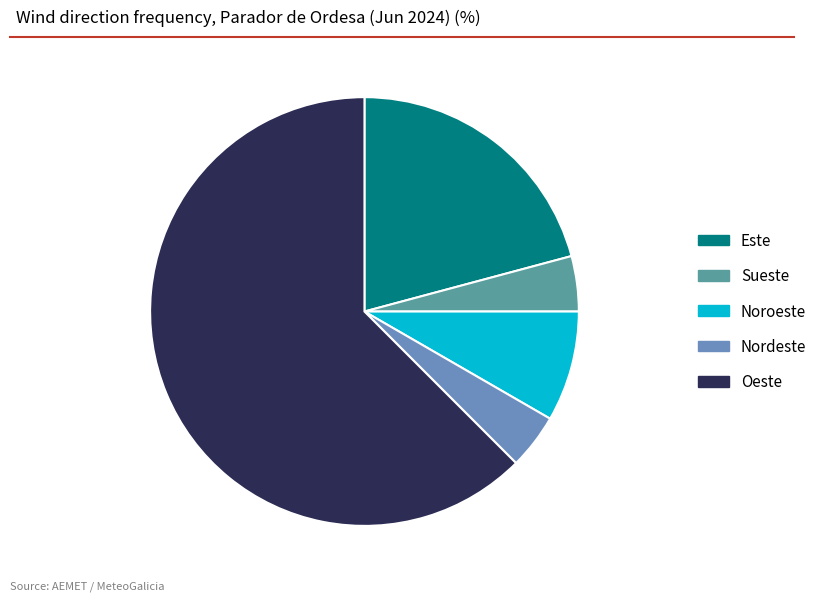

Is it true that Nordeste is 13% of the pie?

False